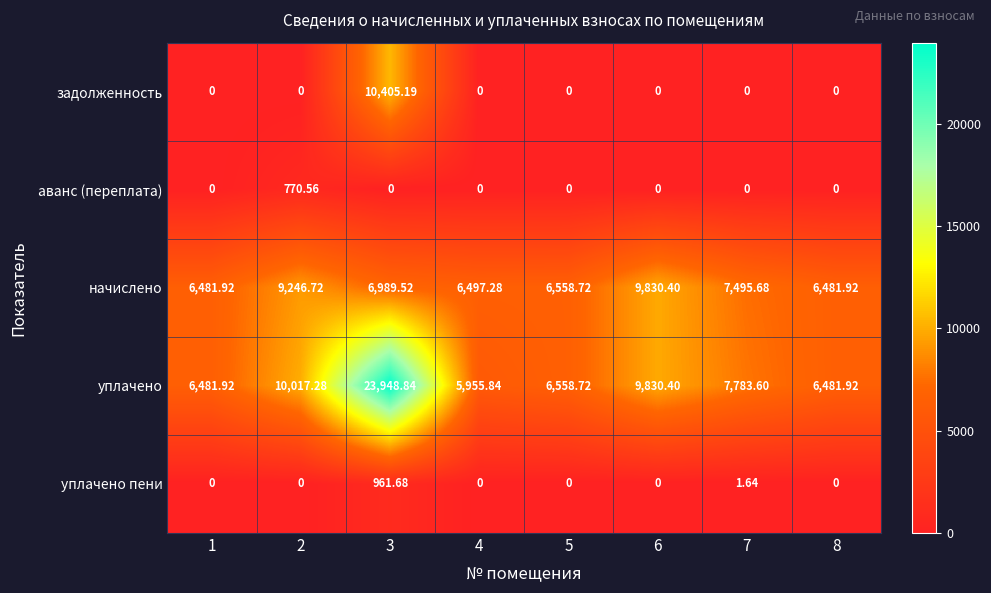

What is the maximum value shown in the chart?

23948.8